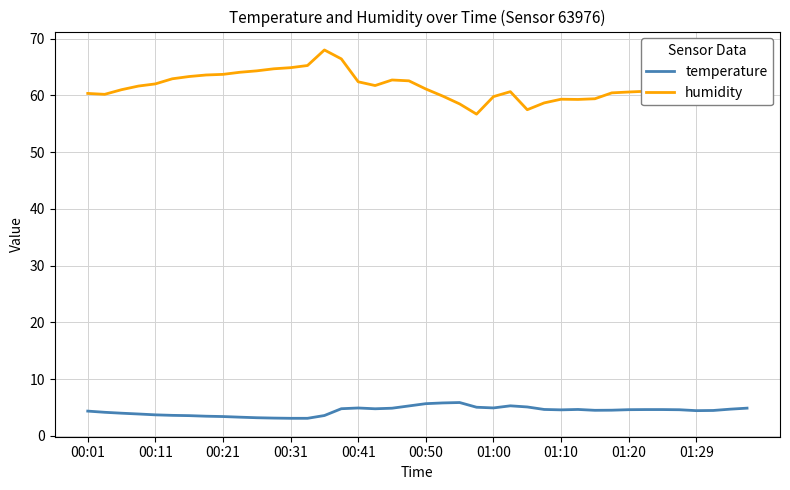

What is the maximum value for humidity?

68.0